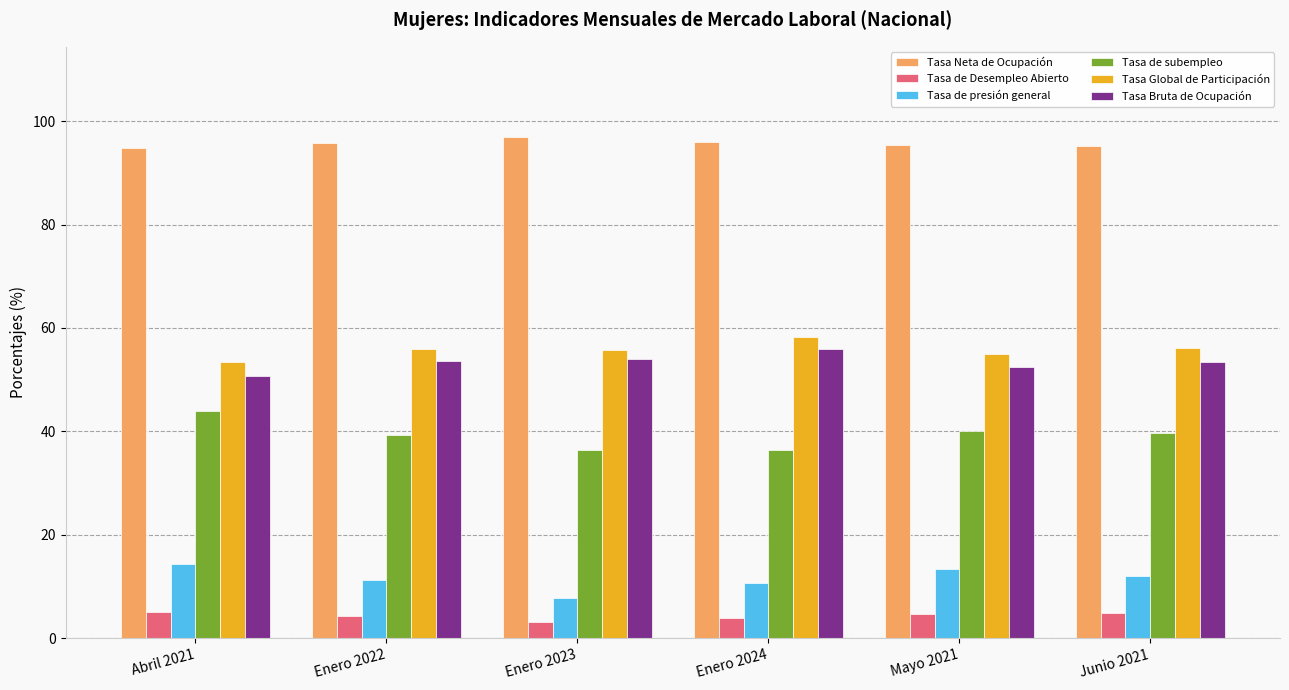

At how many categories does at least one series exceed 83?

6